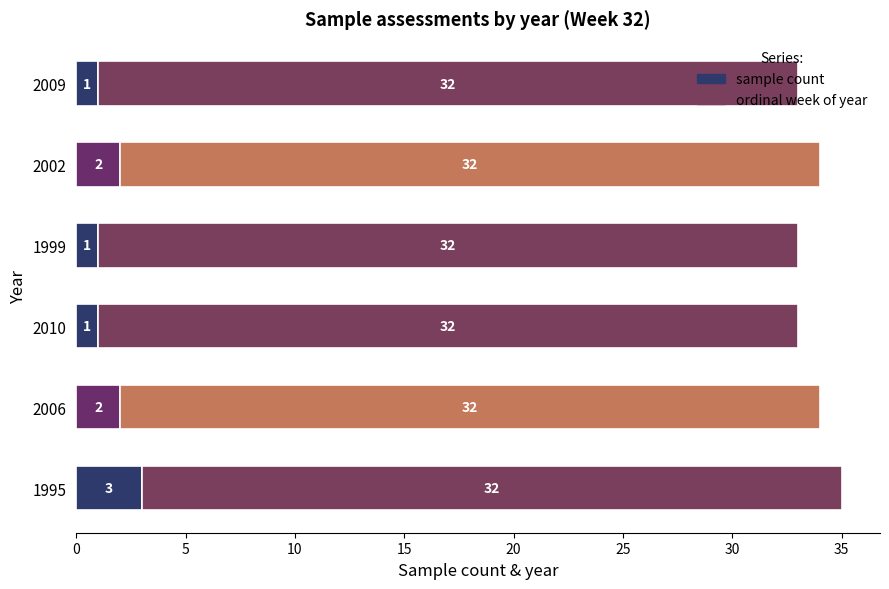

The value of sample count at 1995 is 1. True or false?

False